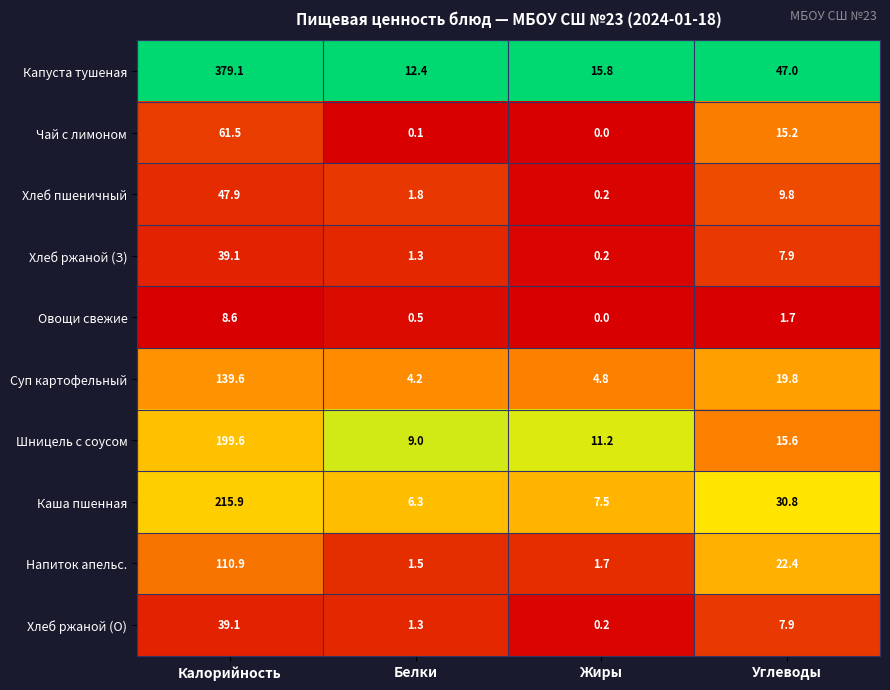

Is the value of Каша пшенная at Углеводы greater than the value of Овощи свежие at Жиры?

Yes